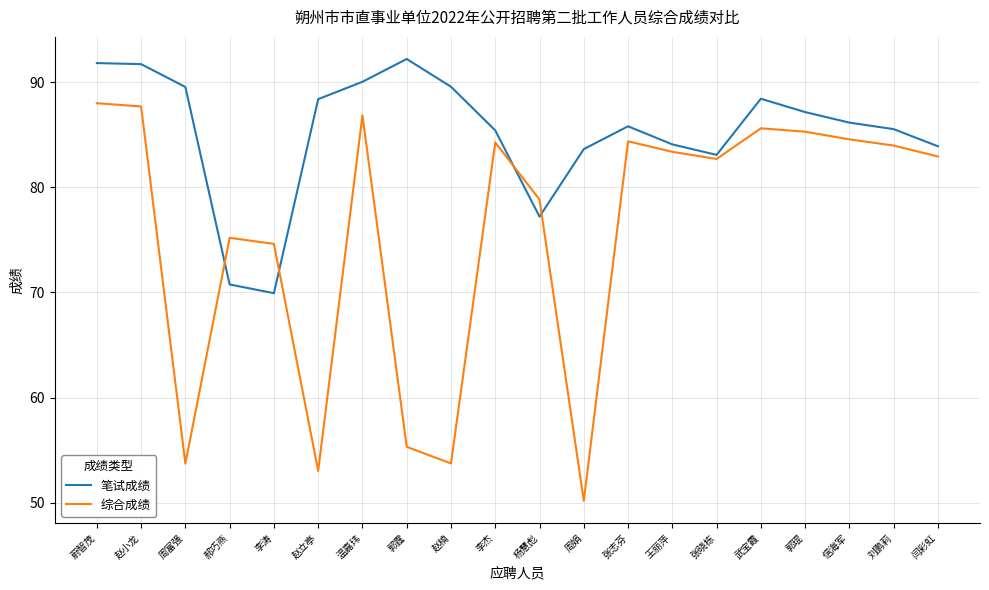

Which series has the largest total across all categories?

笔试成绩